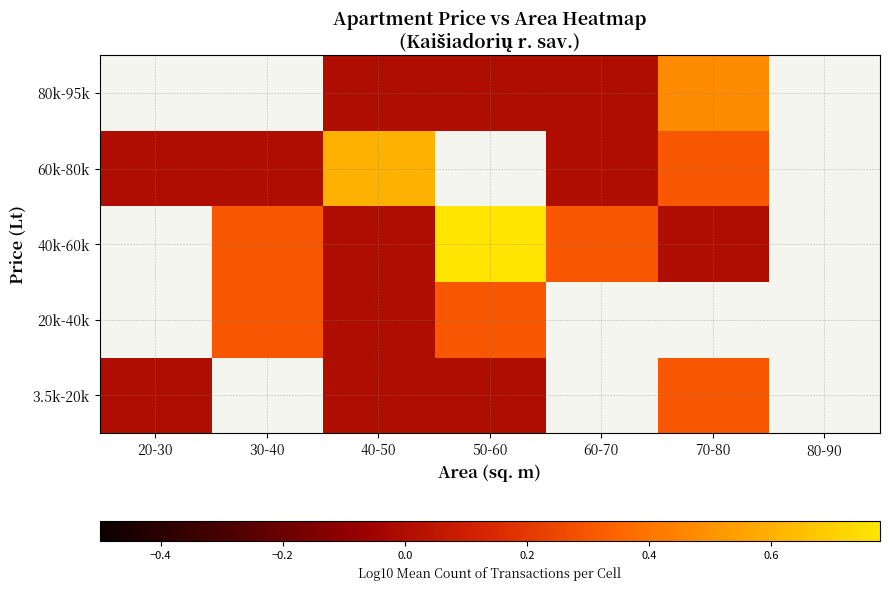

How many distinct data groups are displayed?

5